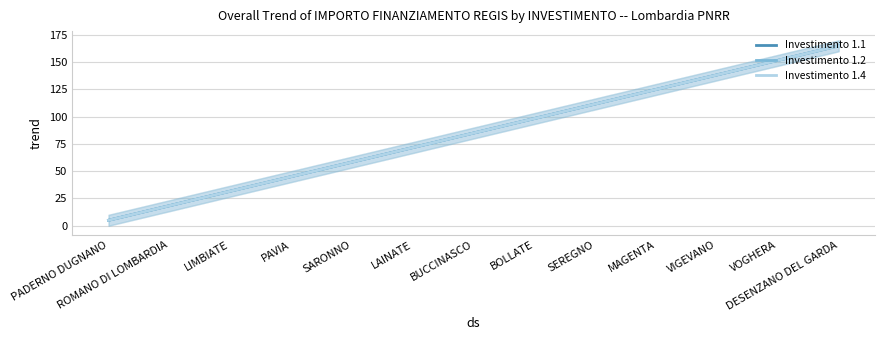

Where is Investimento 1.2 nearest to the value 85?

BUCCINASCO